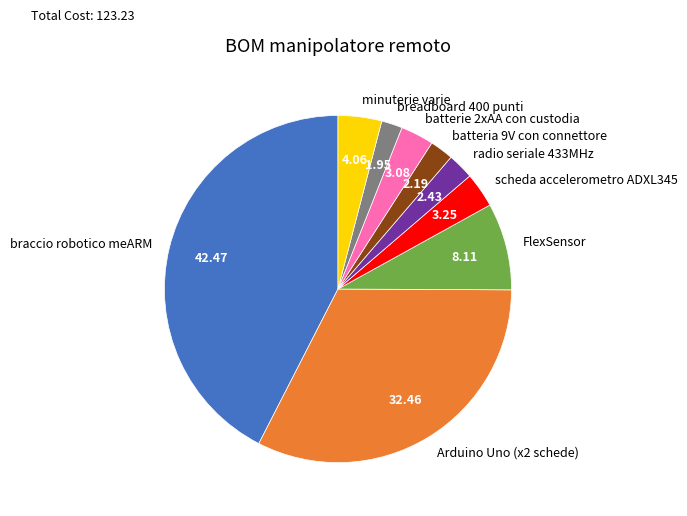

Is it true that FlexSensor is 1% of the pie?

False